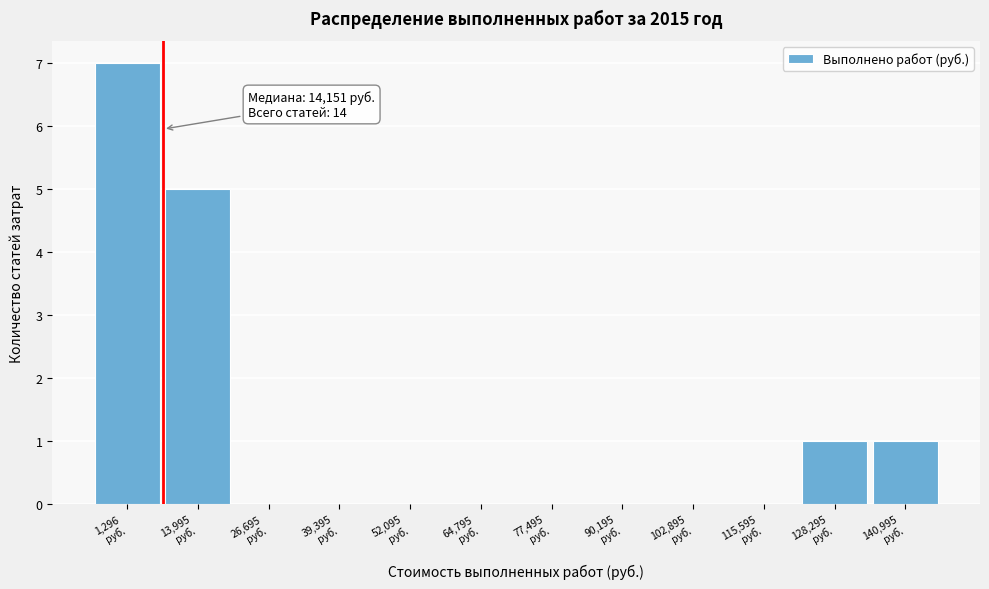

What is the greatest value displayed?

7